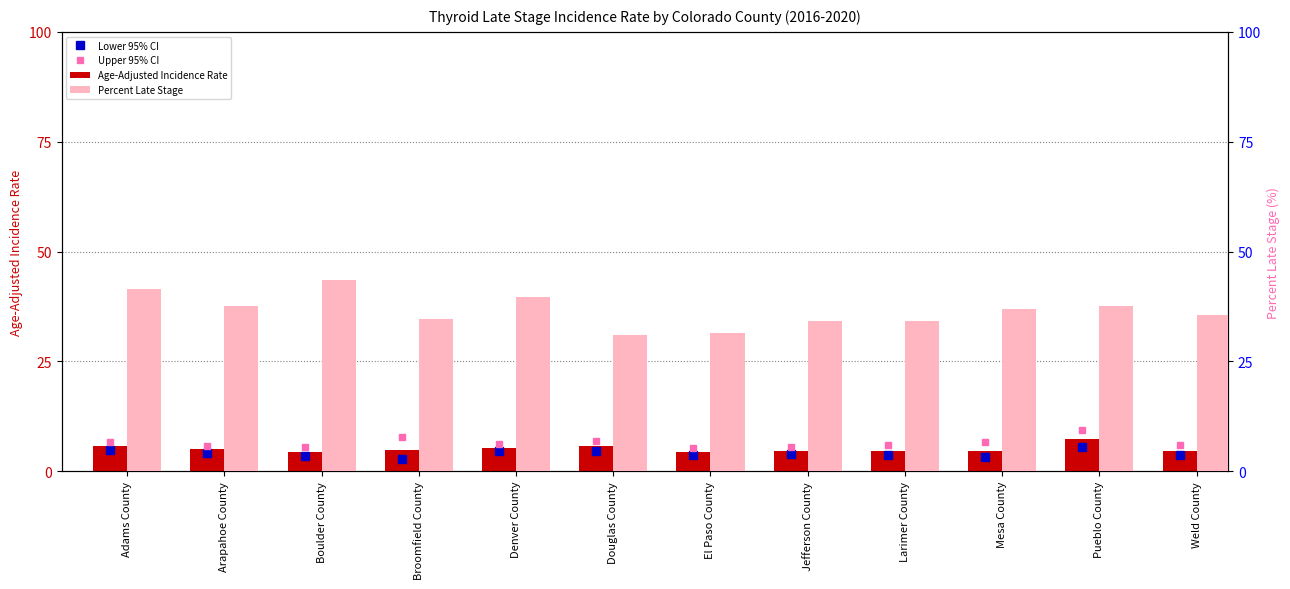

What is the minimum value for Age-Adjusted Incidence Rate?

4.4